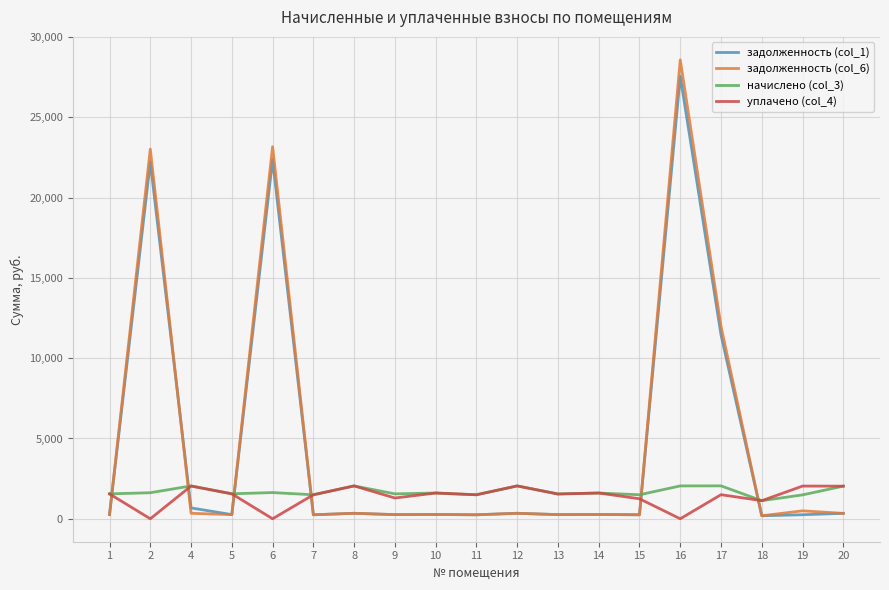

What is the difference between the second highest and minimum values in the уплачено (col_4) series?

2046.4